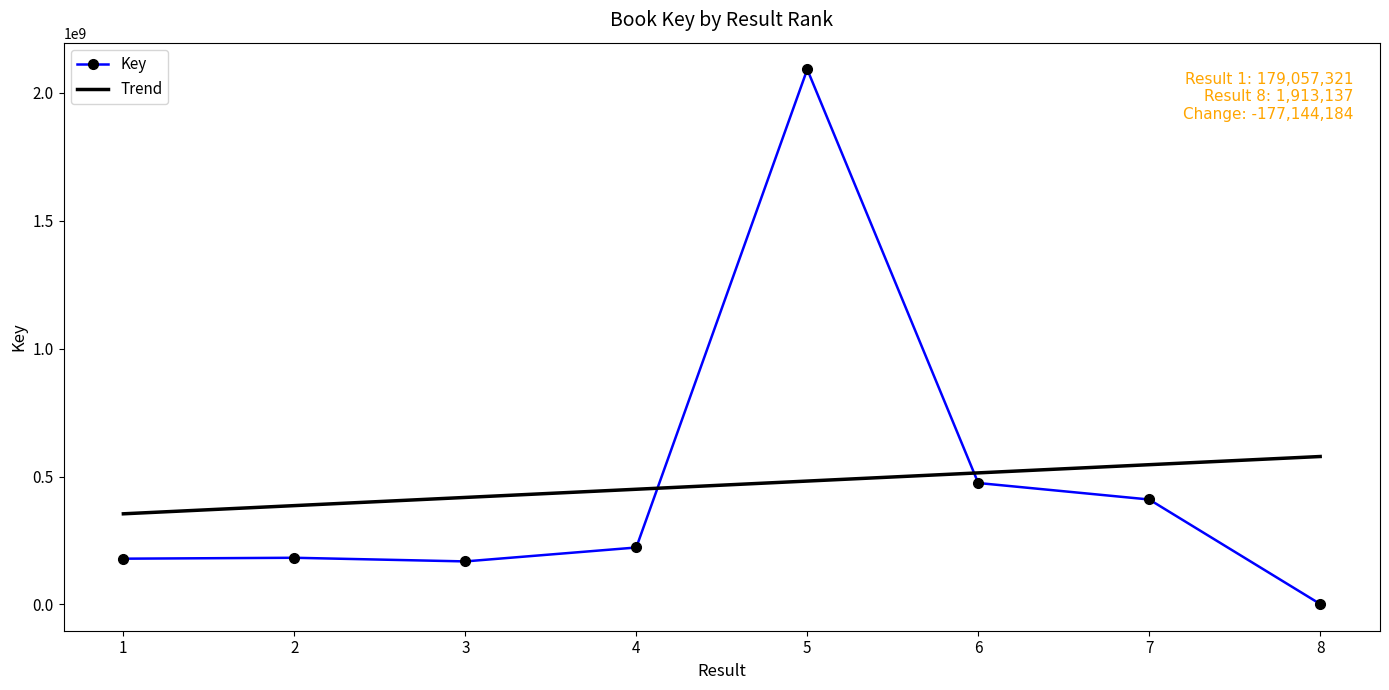

Reading left to right, list all the values displayed in this chart.

179057321	182633440	168400116	222800401	2092082045	474926622	410473732	1913137